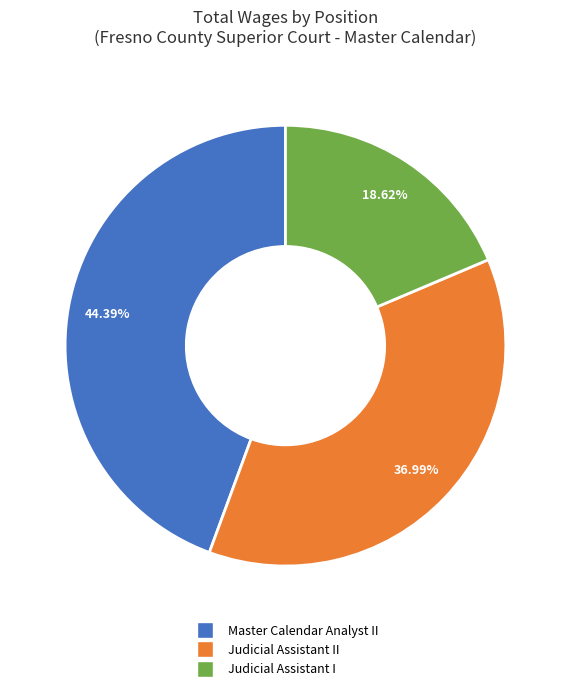

What percentage is the Judicial Assistant I slice, to the nearest percent?

19%